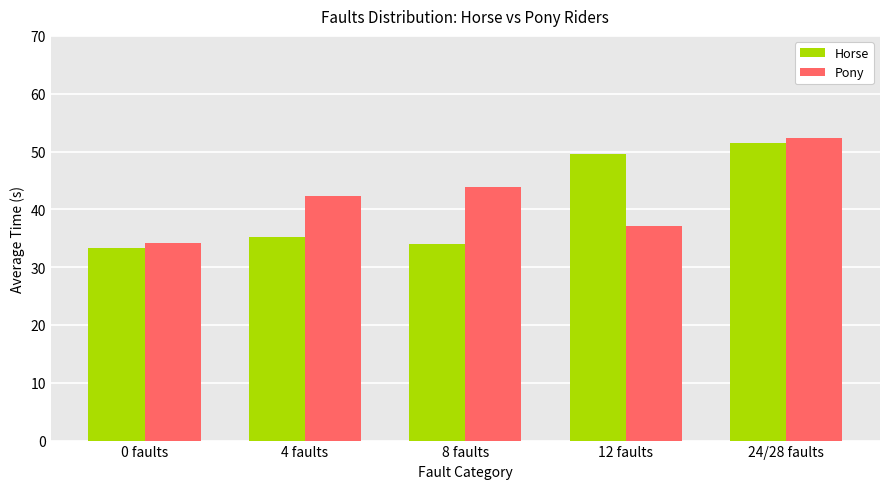

The Pony series shows 43.9 at 8 faults. True or false?

True